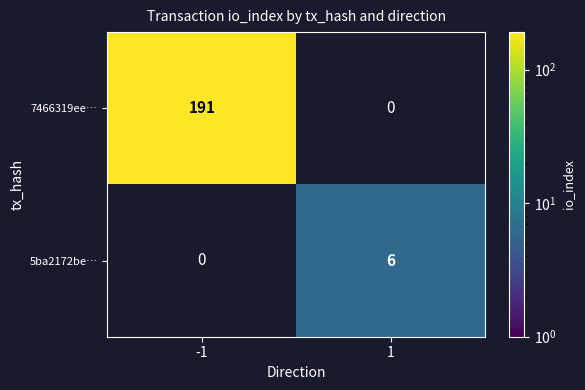

The value of 5ba2172be… at 1 is 11. True or false?

False